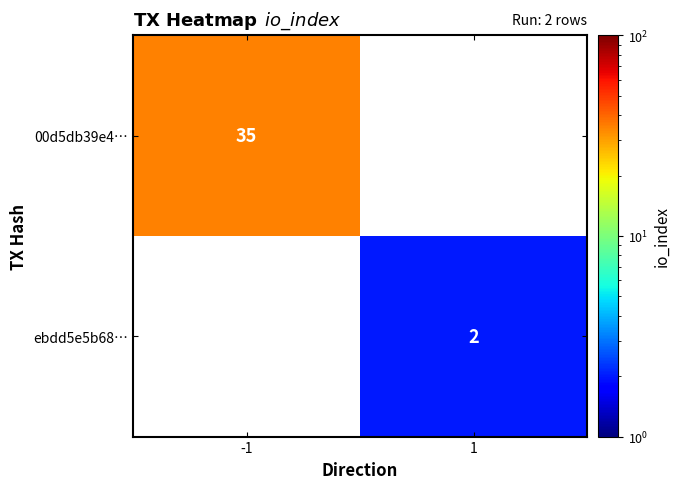

The 00d5db39e4… series shows 35 at -1. True or false?

True